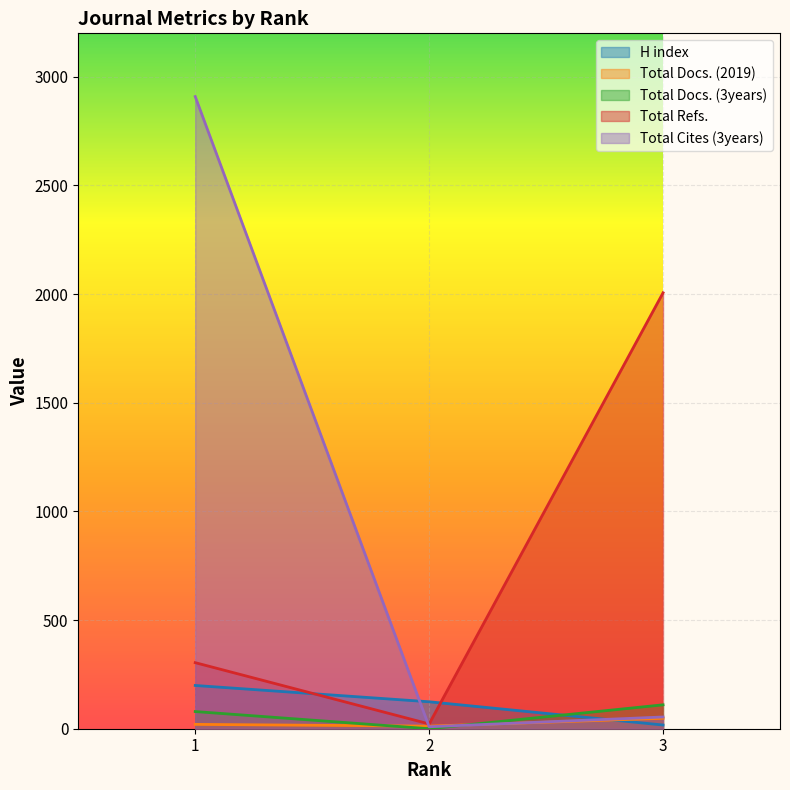

How many values in the Total Docs. (2019) series exceed 20?

1